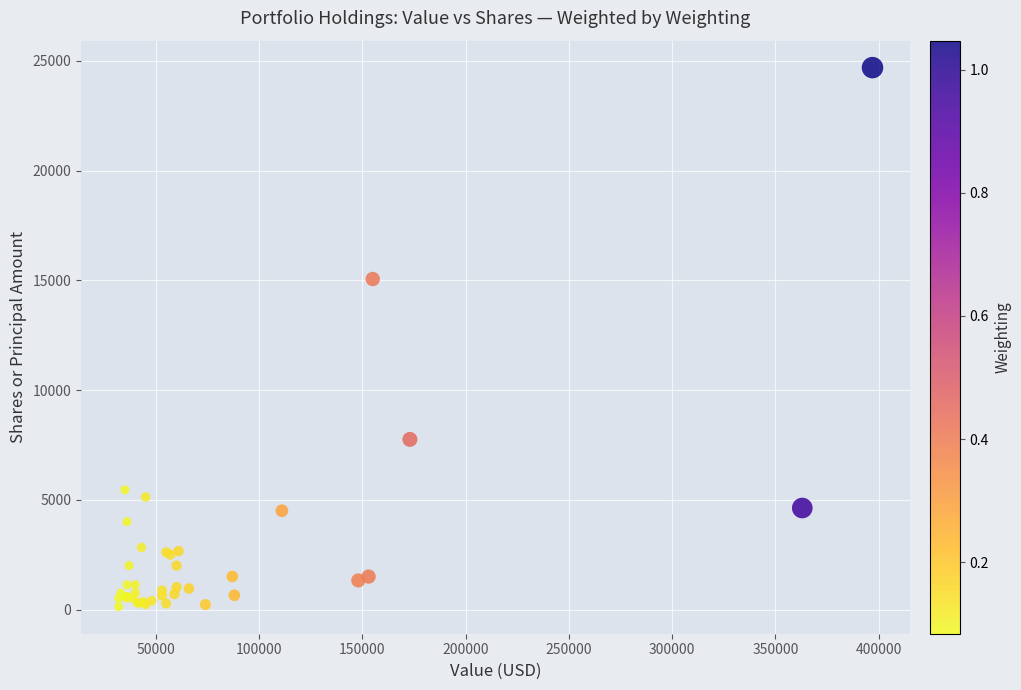

What Y value in the scatter plot is closest to 12406?

15057